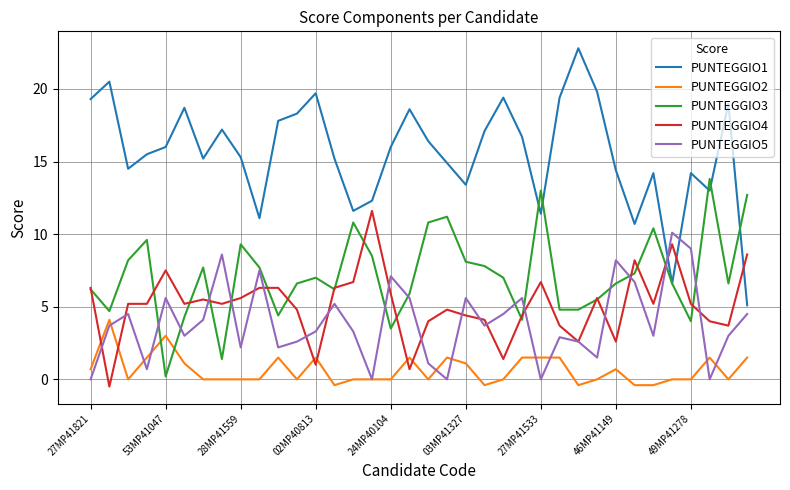

Rank the series by their maximum value, from highest to lowest.

PUNTEGGIO1, PUNTEGGIO3, PUNTEGGIO4, PUNTEGGIO5, PUNTEGGIO2